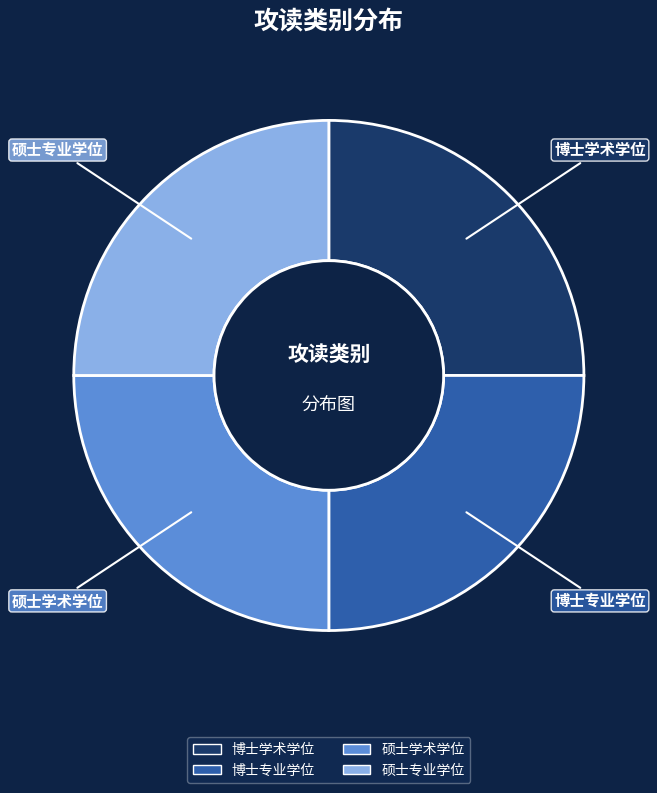

The 硕士专业学位 slice represents 36% of the pie. True or false?

False